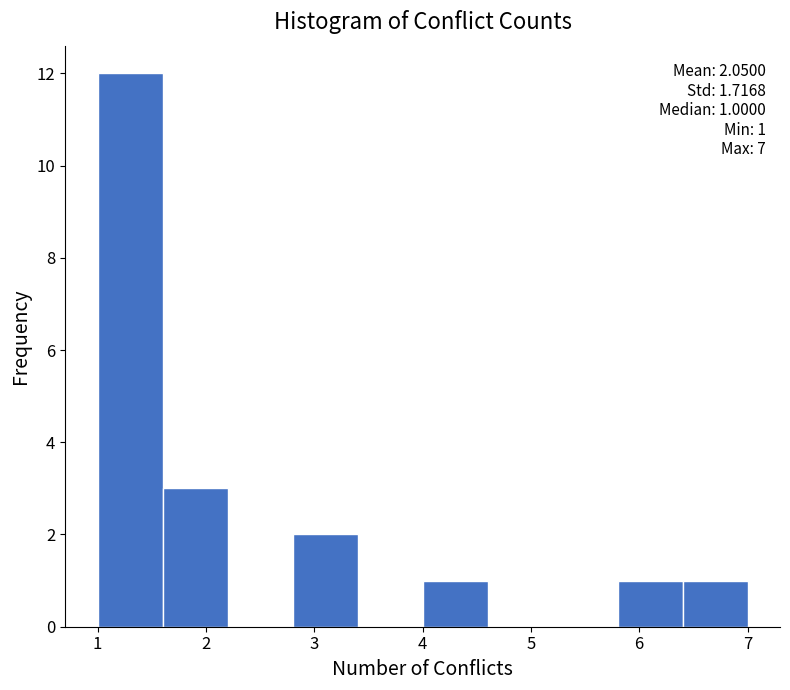

Over which range of the x-axis is the bar tallest?

1.0 to 1.6